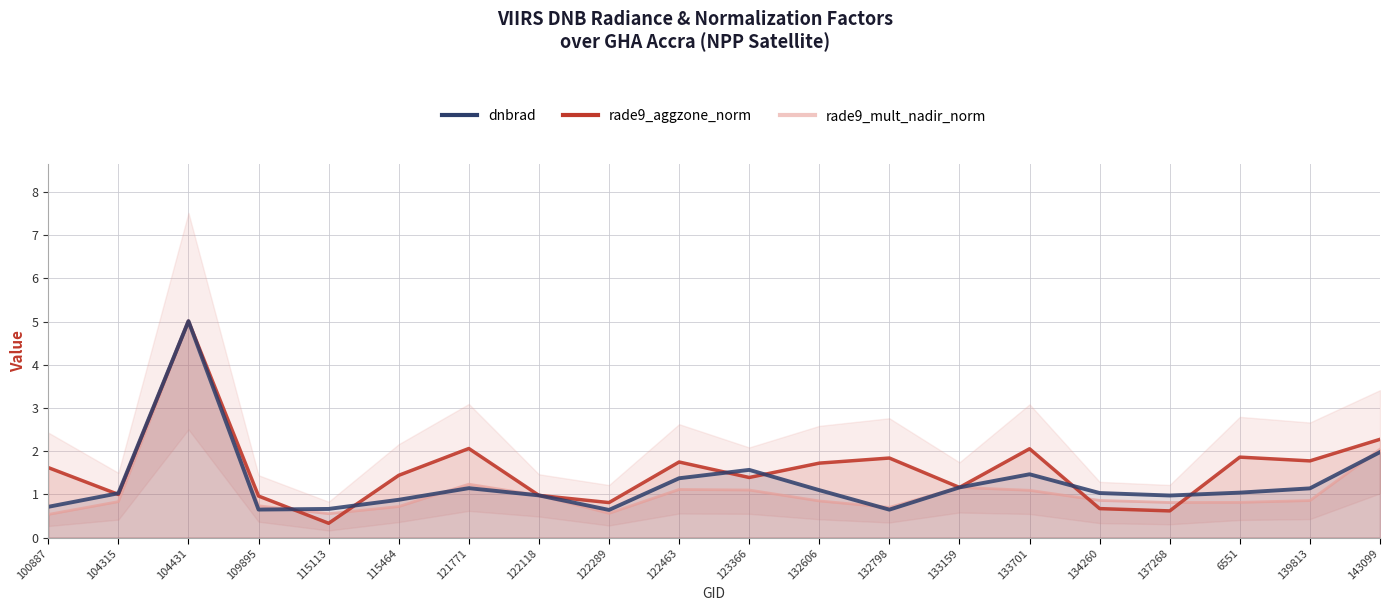

Does the chart display data point markers on the line(s)?

No